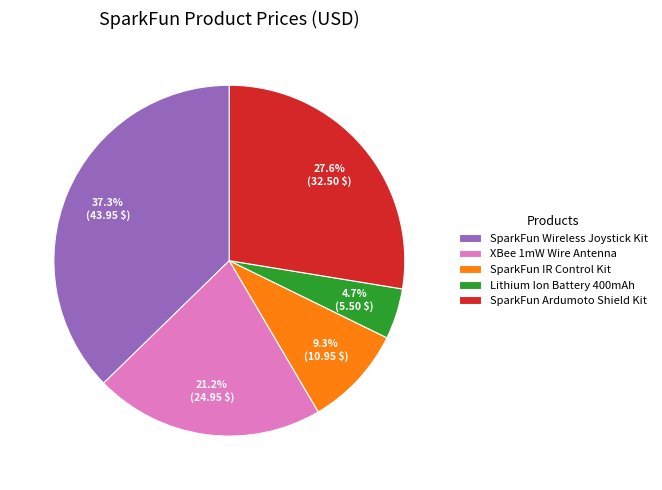

Which slice is the smallest?

Lithium Ion Battery 400mAh